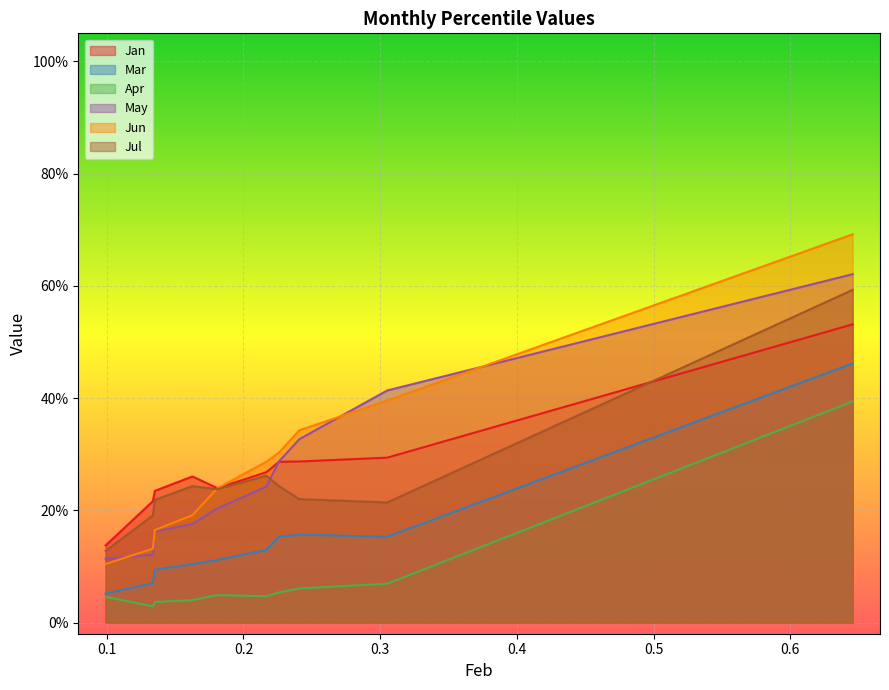

Rank the series by their maximum value, from highest to lowest.

Jun, May, Jul, Jan, Mar, Apr